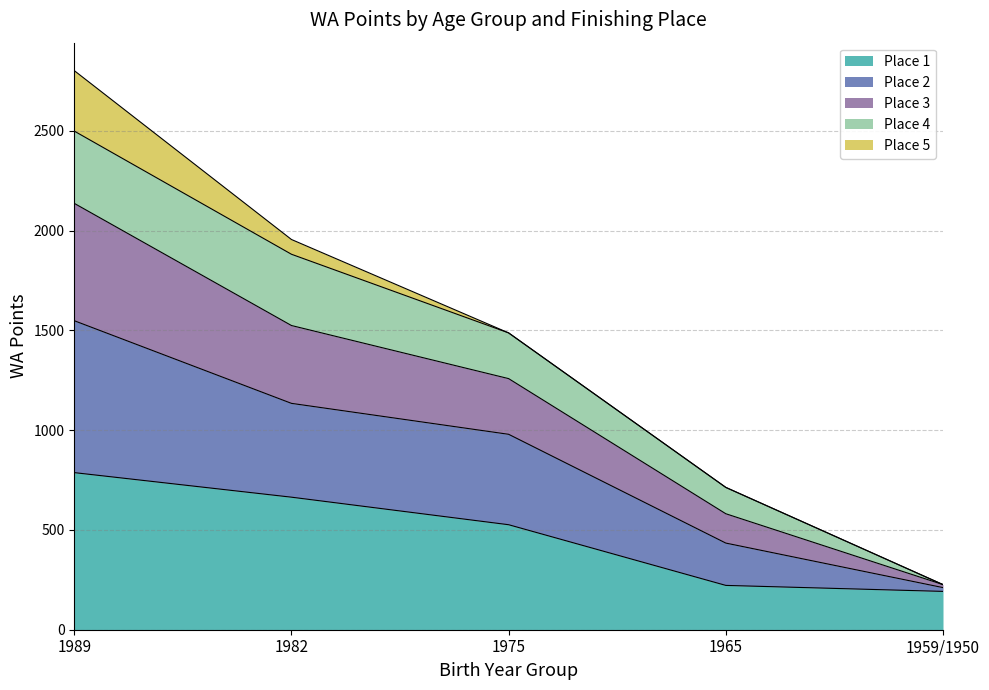

At which category is the sum across all series the highest?

1989